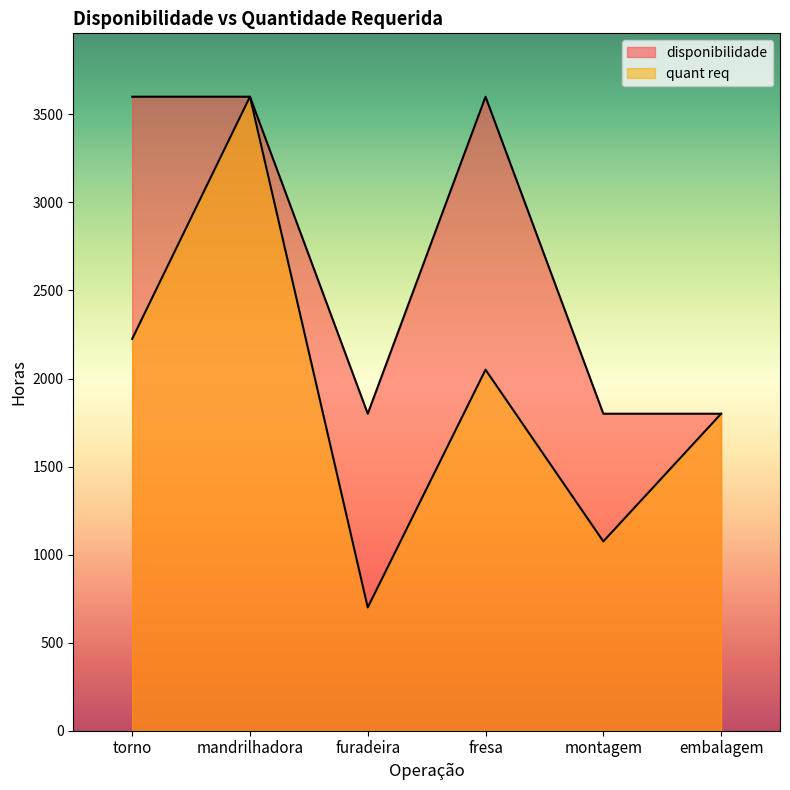

What is the difference between the maximum and minimum values in the disponibilidade series?

1800